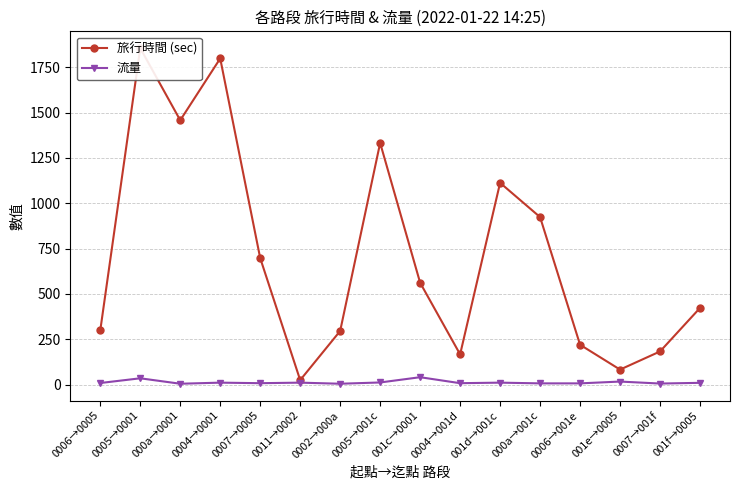

Which series has the widest spread of values?

旅行時間 (sec)